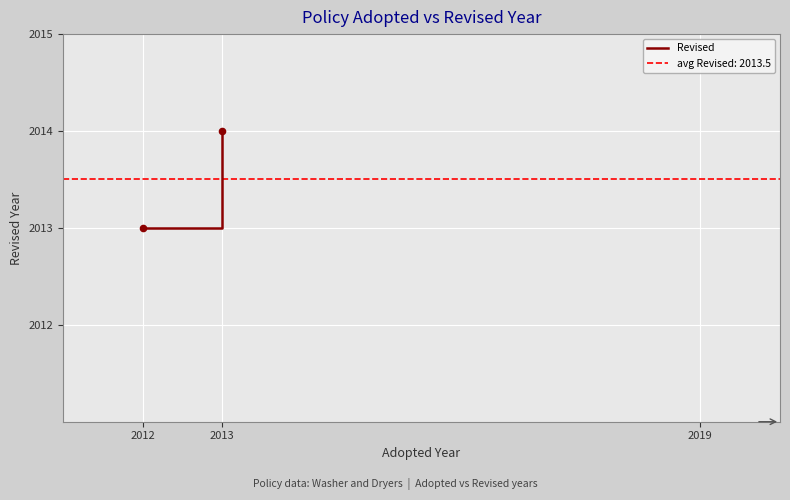

What is the average X value?

2012